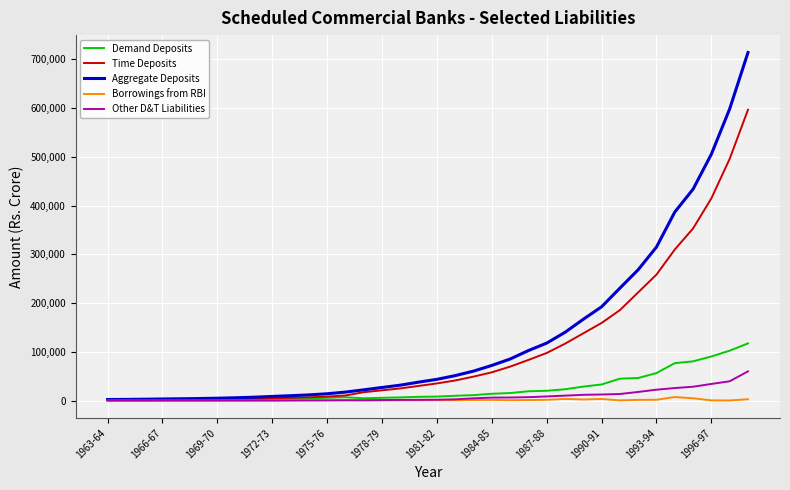

What is the highest value of the Demand Deposits series?

117423